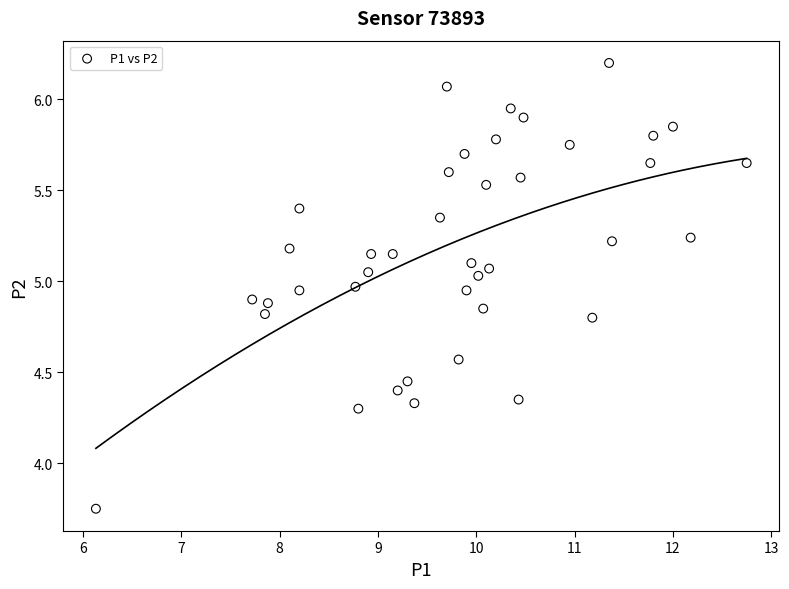

What is the range of X values (max minus min)?

6.6